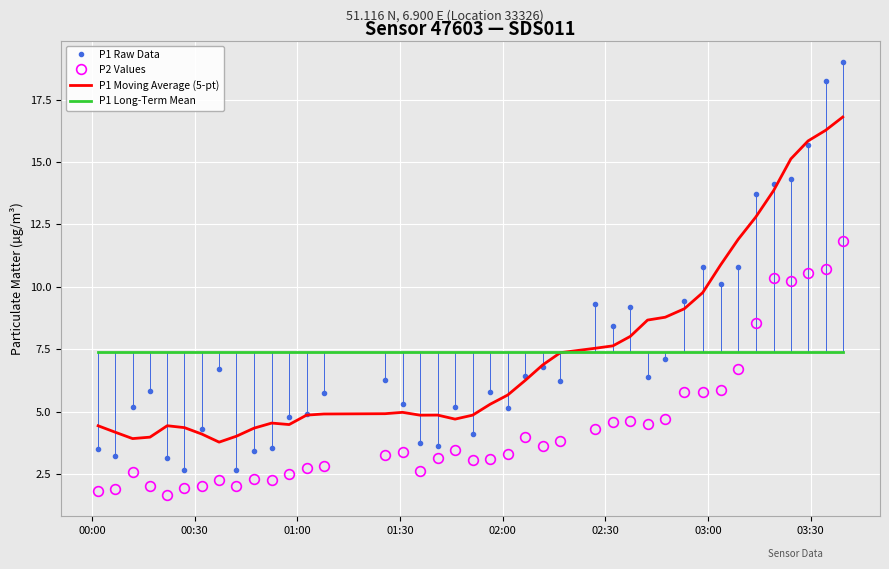

Rank the series by their maximum value, from lowest to highest.

P1 Long-Term Mean, P2 Values, P1 Moving Average (5-pt), P1 Raw Data